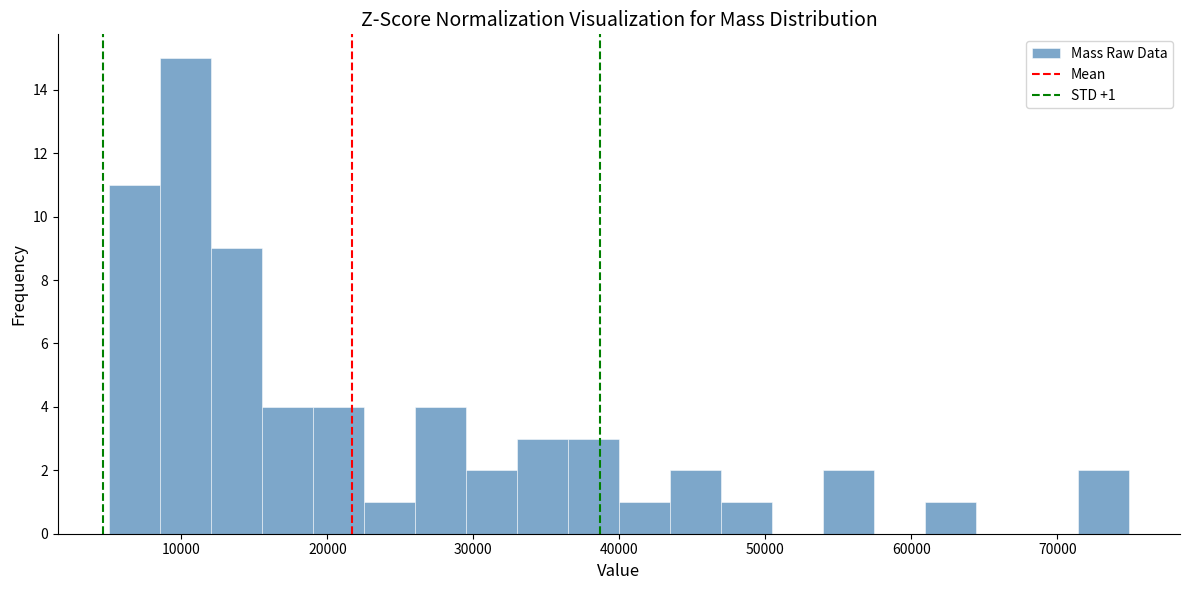

Read against the x-axis, roughly where is the centre of the tallest bar?

10000